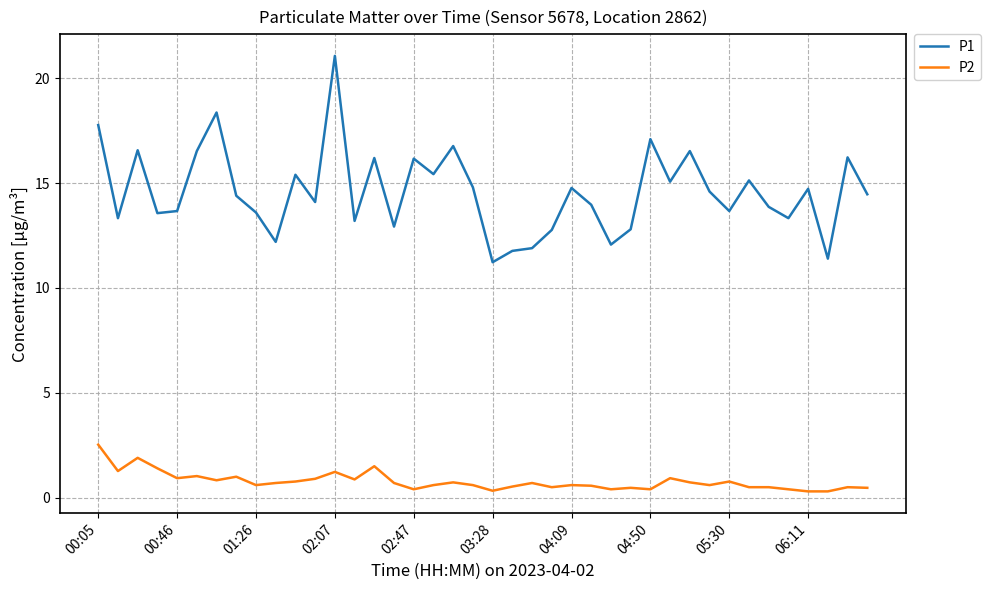

How many distinct data groups are displayed?

2